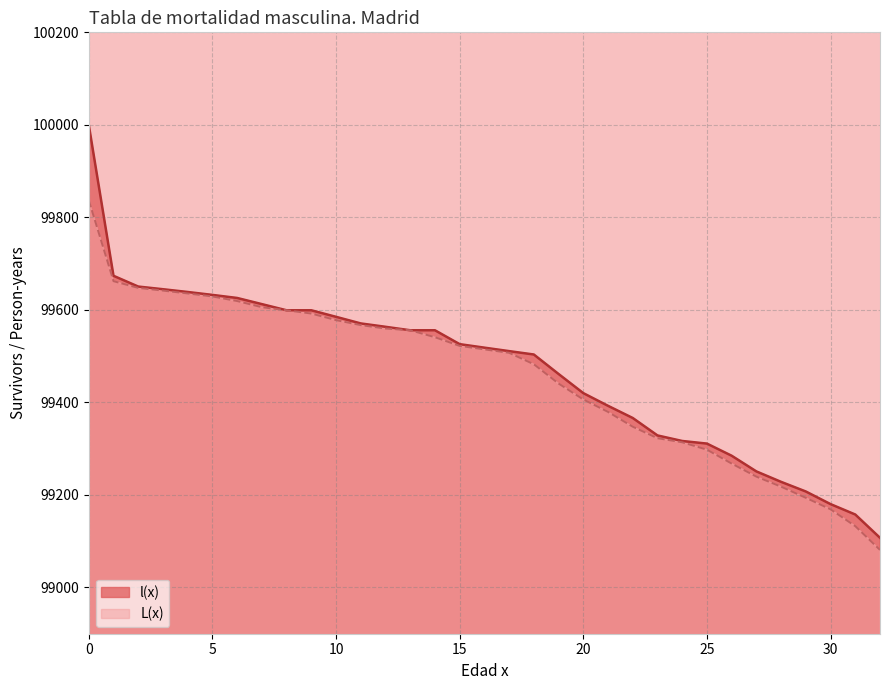

True or false: l(x) has a value of 51535.9 at 11.

False